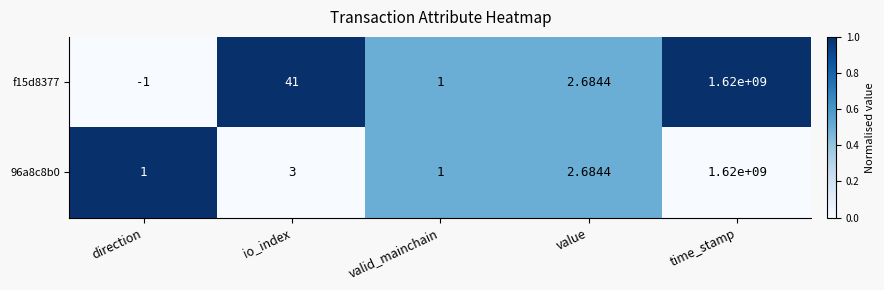

What is the maximum value shown in the chart?

1620000000.0